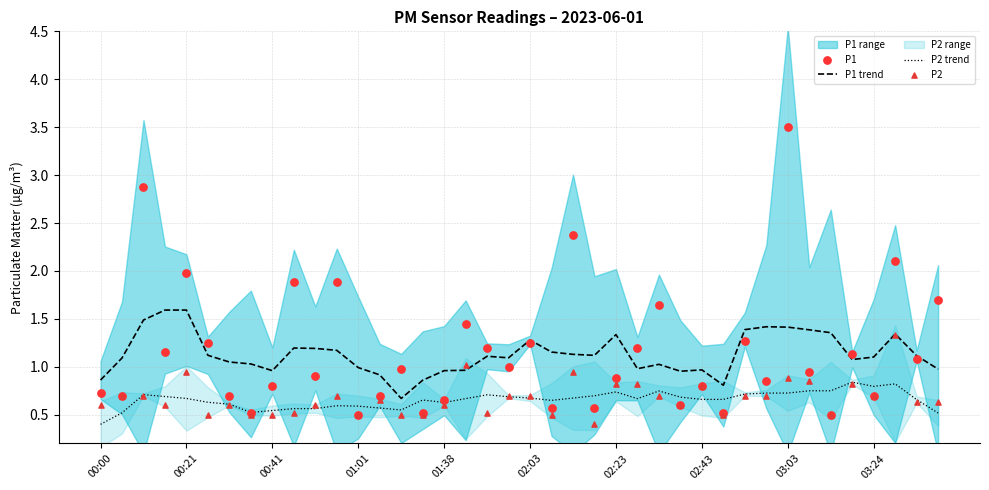

What is the highest value of the P1 trend series?

1.6